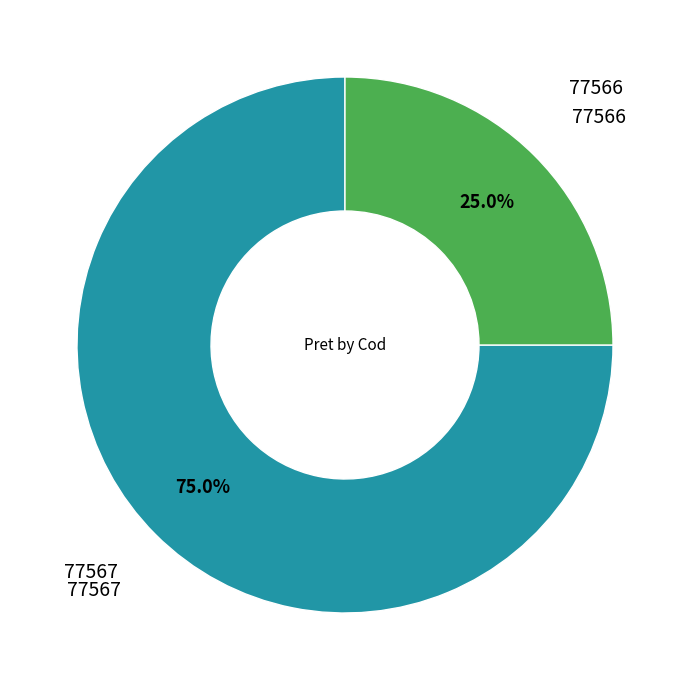

Is there any slice that represents more than half of the pie?

Yes